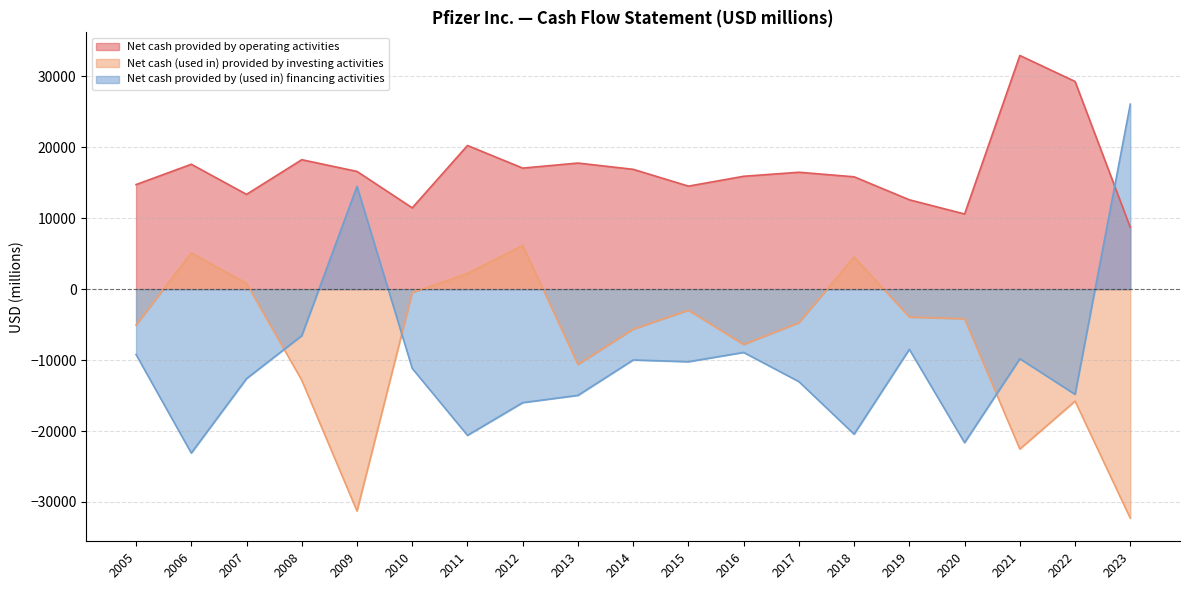

Rank the categories by Net cash provided by (used in) financing activities value from lowest to highest.

2006, 2020, 2011, 2018, 2012, 2013, 2022, 2017, 2007, 2010, 2015, 2014, 2021, 2005, 2016, 2019, 2008, 2009, 2023